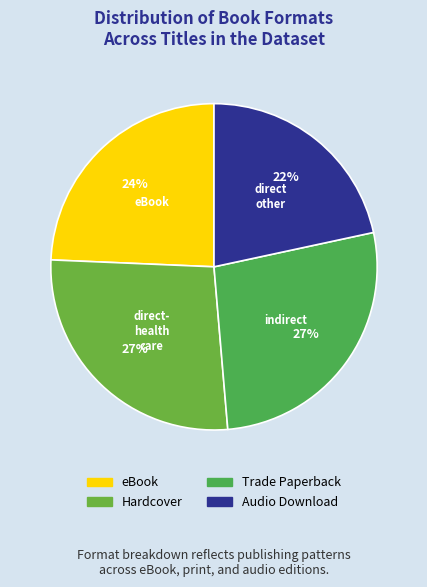

Rank the categories by value from lowest to highest.

Audio Download, eBook, Hardcover, Trade Paperback